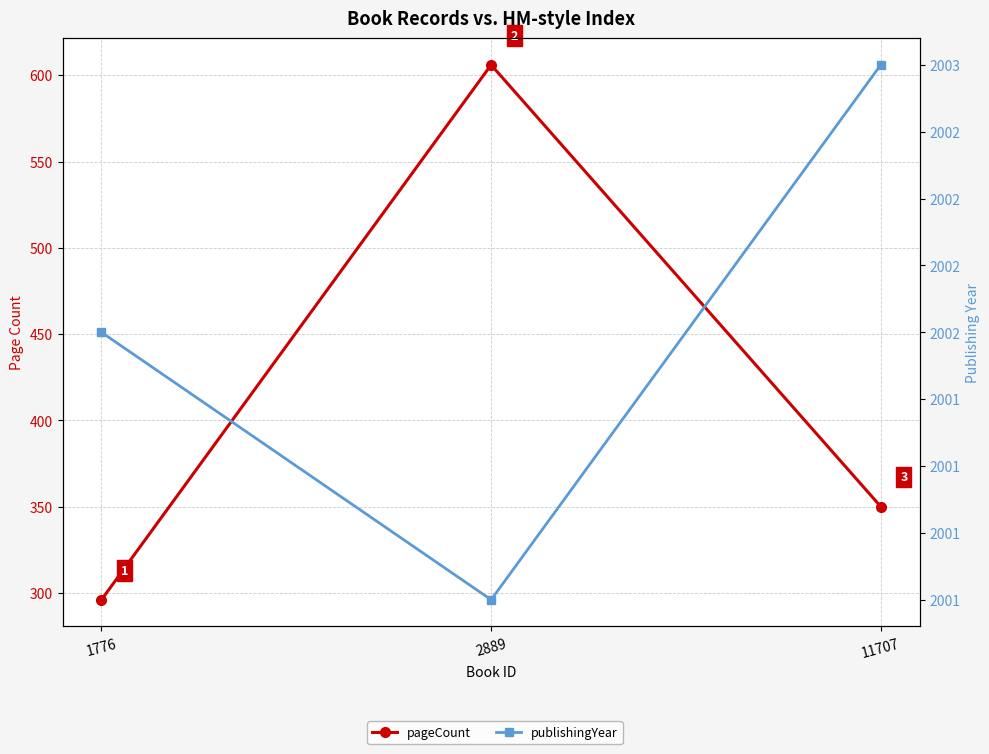

Between 1776 and 11707, which series saw the biggest shift?

pageCount